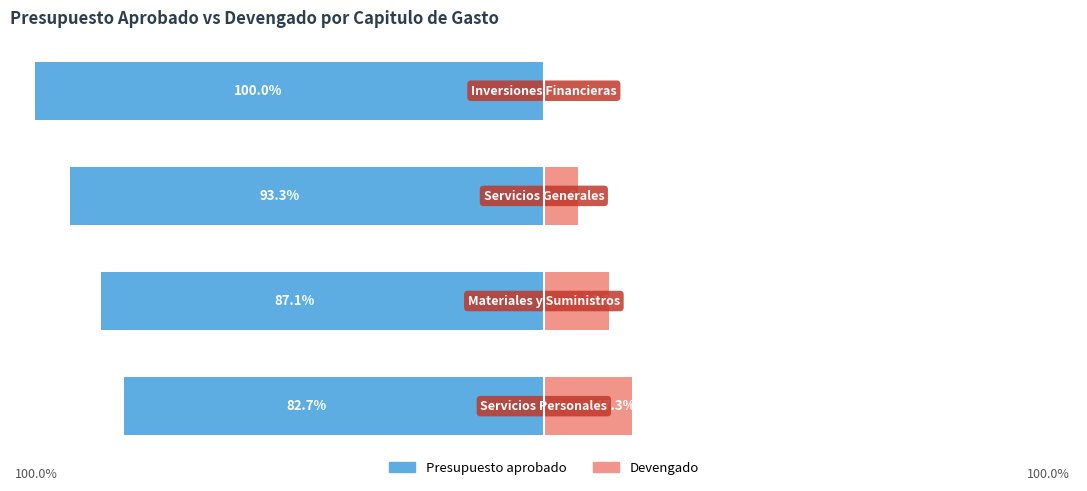

What are all the series names shown in the legend?

Presupuesto aprobado, Devengado